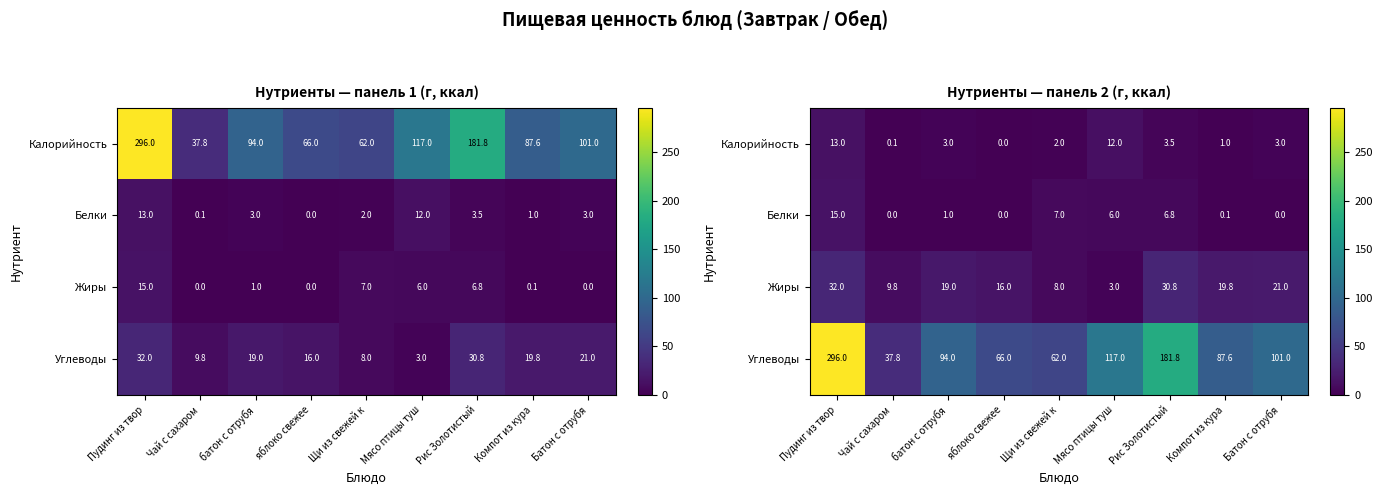

List the series in order of their peak value, highest first.

Углеводы, Жиры, Белки, Калорийность